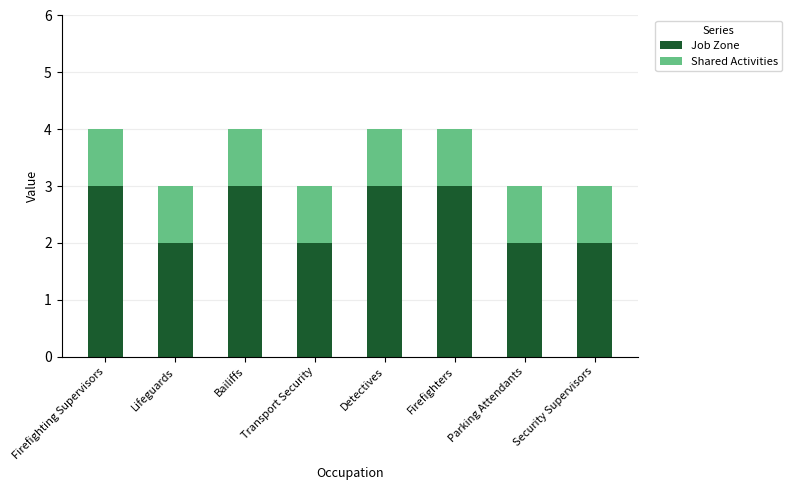

The Job Zone series shows 2 at Detectives. True or false?

False